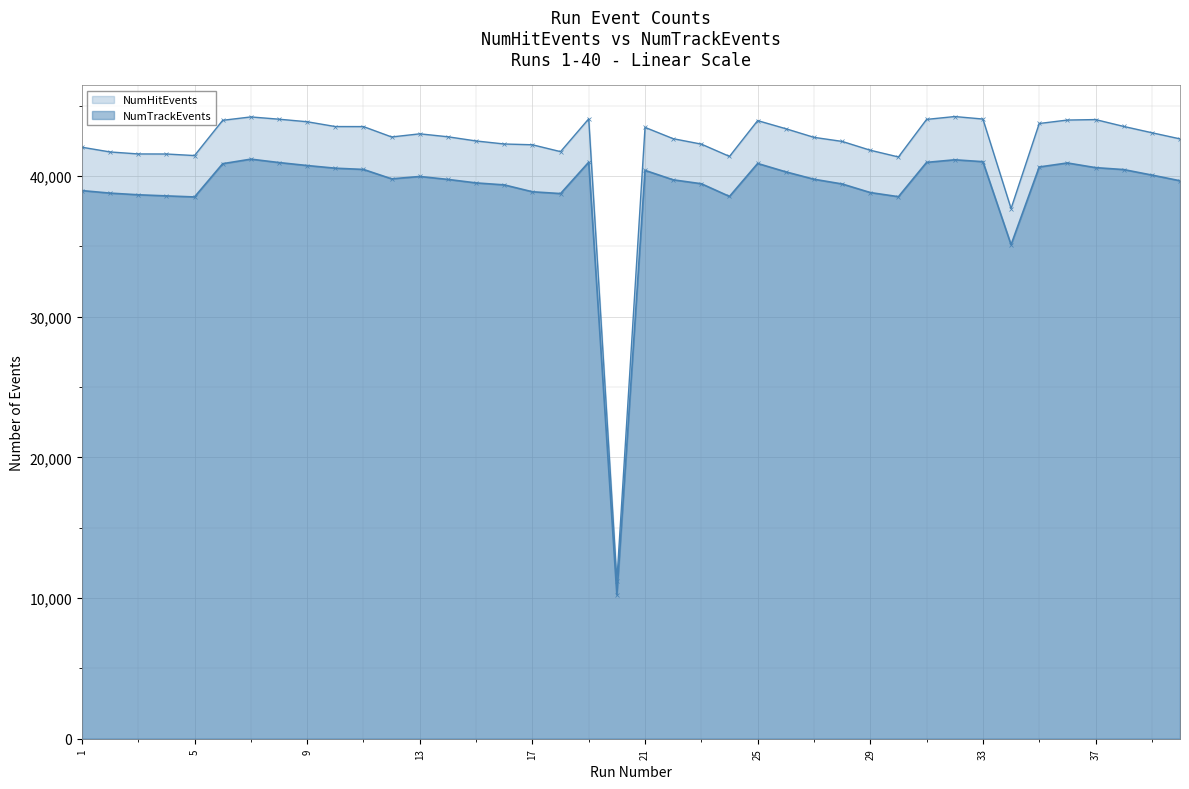

What is the difference between the NumTrackEvents values at 22 and 10?

827